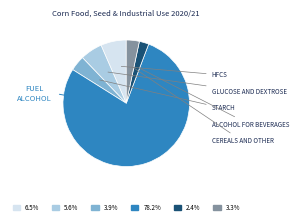

Is there a majority slice in this chart?

Yes